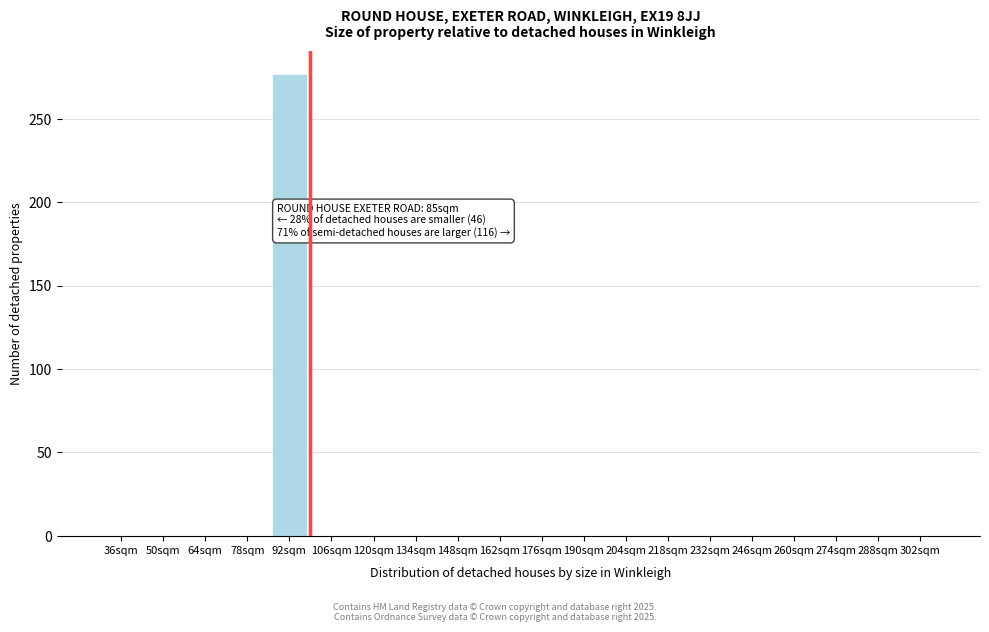

Reading right to left, extract all data points from this chart.

302sqm=0	288sqm=0	274sqm=0	260sqm=0	246sqm=0	232sqm=0	218sqm=0	204sqm=0	190sqm=0	176sqm=0	162sqm=0	148sqm=0	134sqm=0	120sqm=0	106sqm=0	92sqm=277	78sqm=0	64sqm=0	50sqm=0	36sqm=0